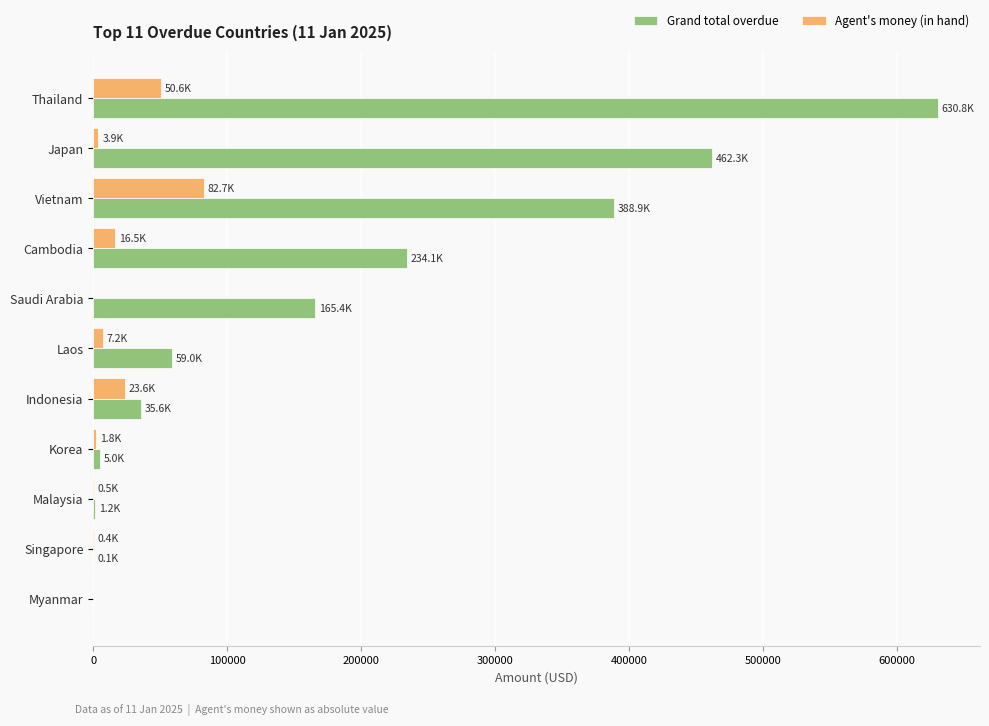

Which series has the largest range (max minus min)?

Grand total overdue